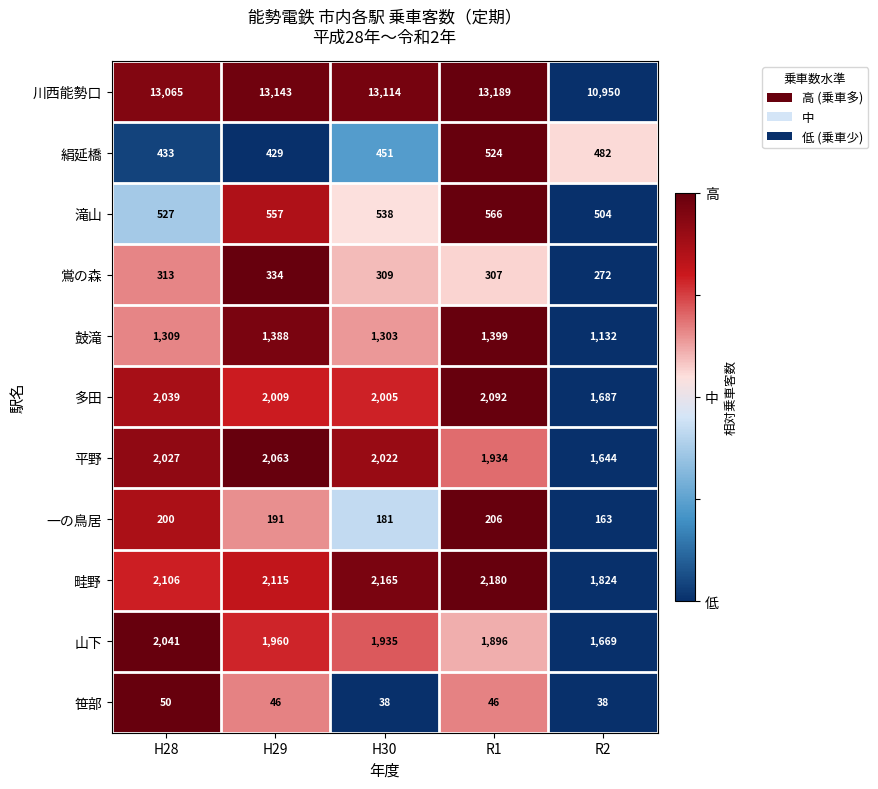

What is the spread (max minus min) of values at R1?

13143